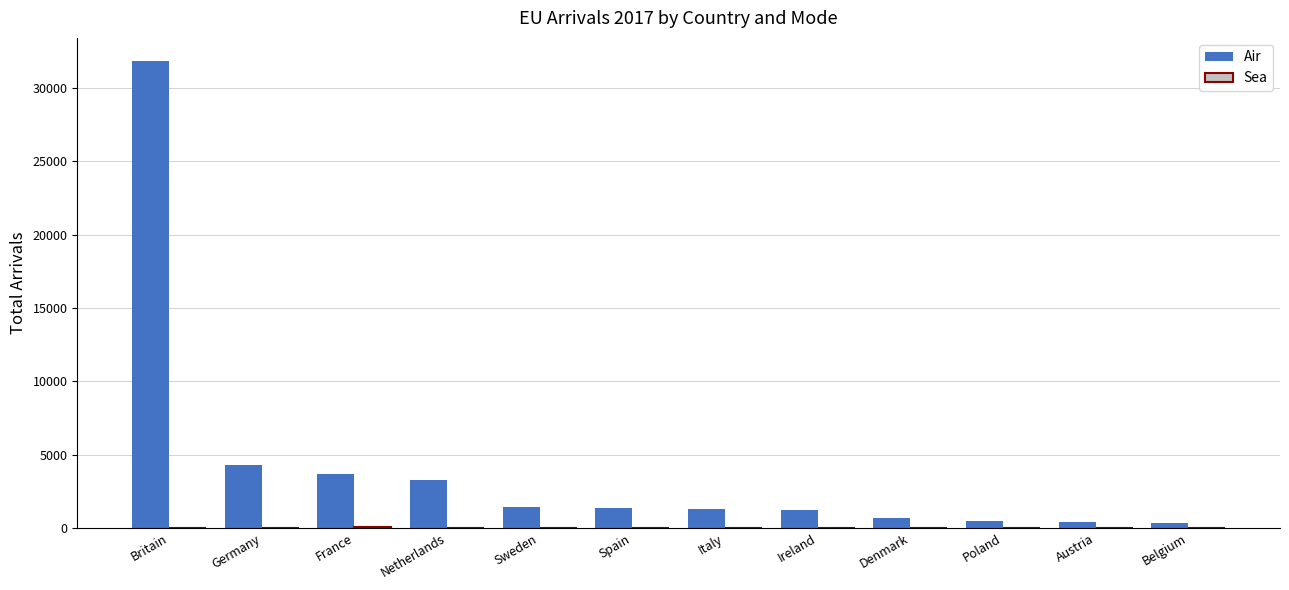

At which category is the sum across all series the highest?

Britain